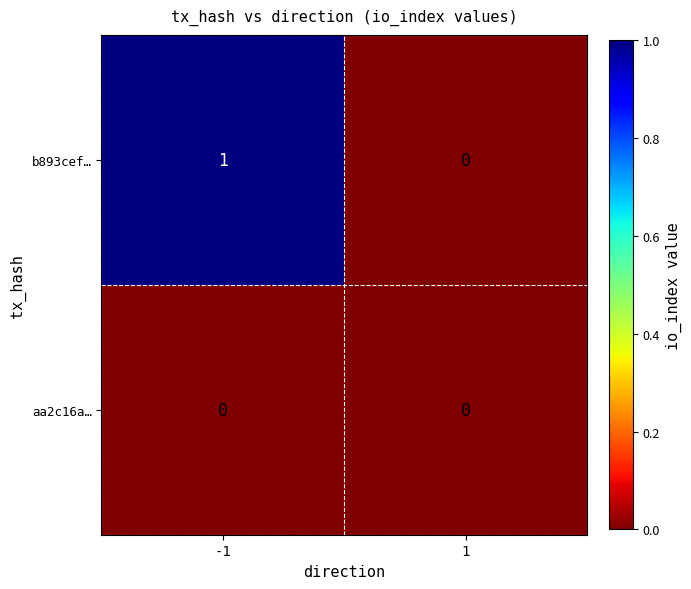

List the series in order of their overall mean, lowest first.

aa2c16a…, b893cef…